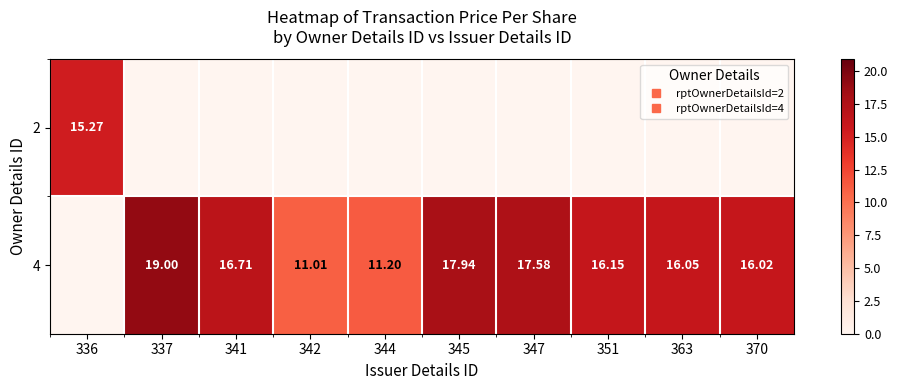

What is the greatest value displayed?

19.0